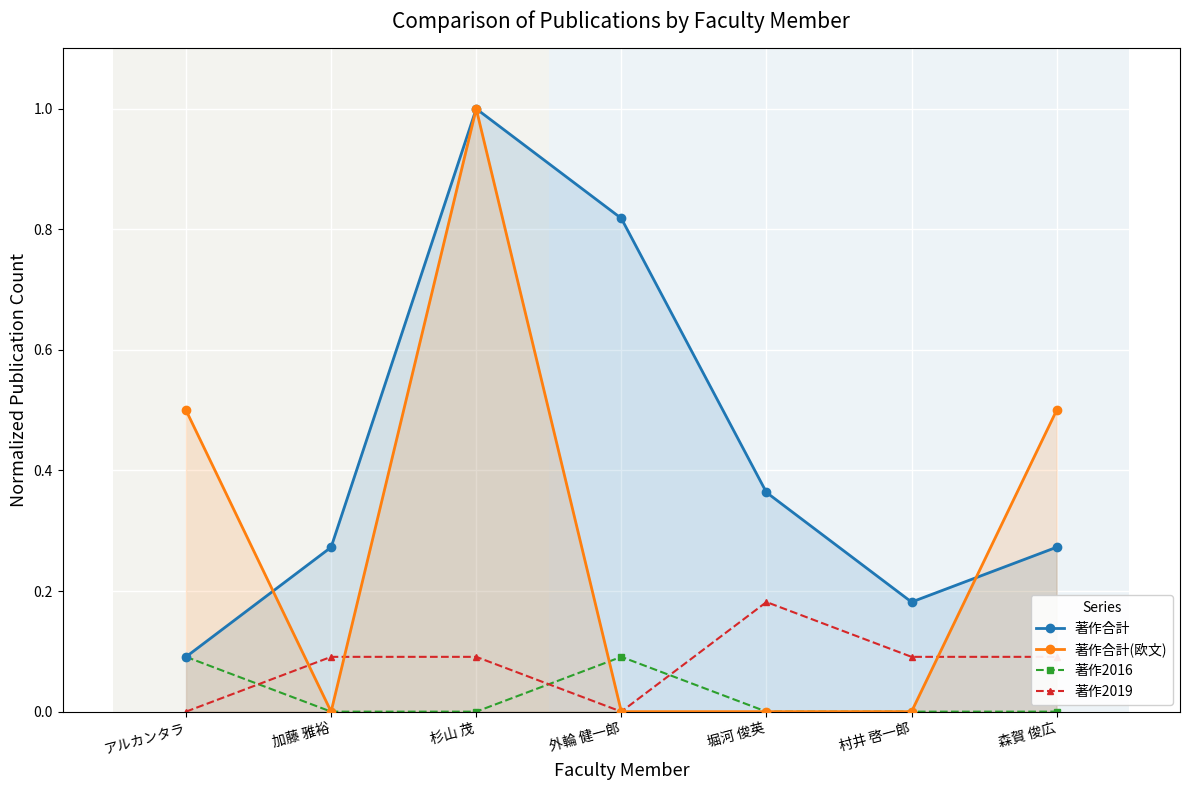

What is the difference between the second highest and second lowest values in the 著作合計 series?

0.6